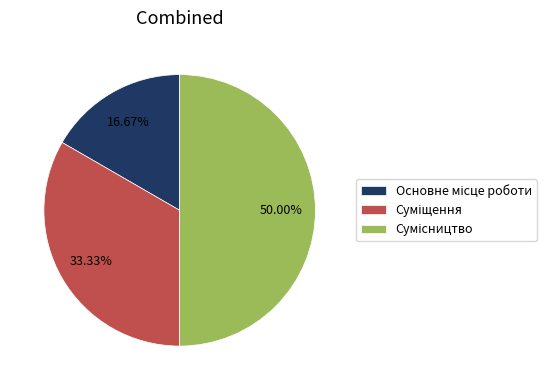

To the nearest percent, what percentage of the pie is Основне місце роботи?

17%